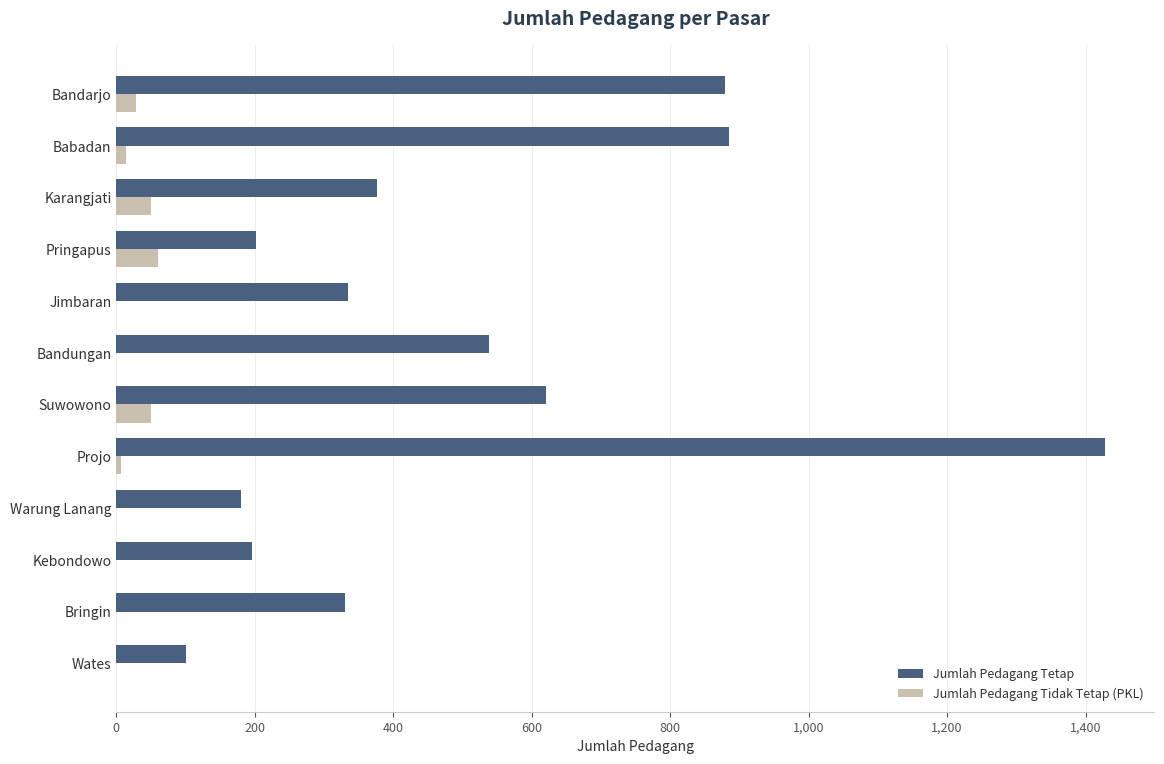

Which category has the highest value across all series?

Projo